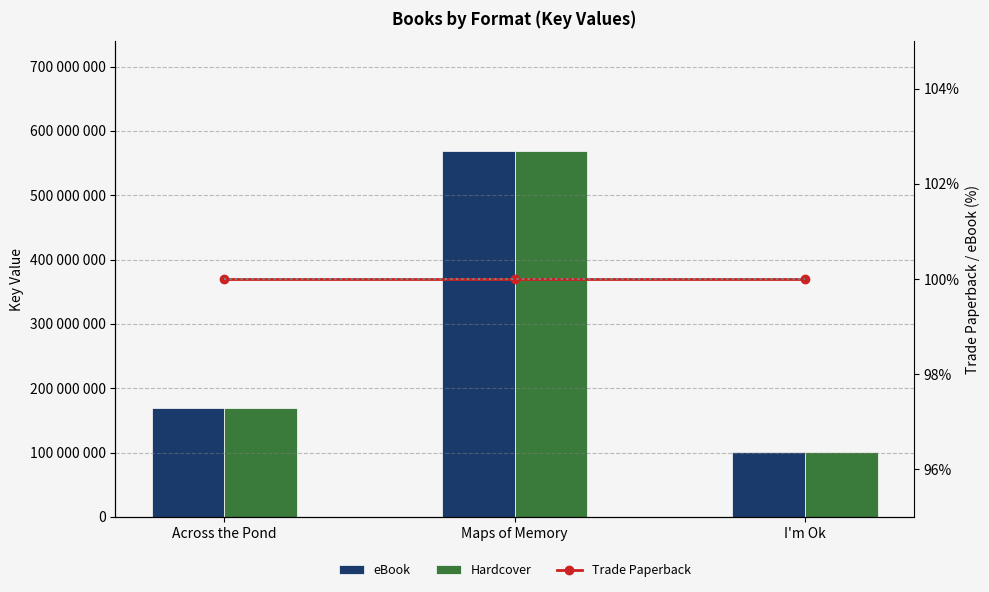

Reading left to right, transcribe all the data shown in this chart.

eBook: Across the Pond=169430133	Maps of Memory=568890322	I'm Ok=100365056
Hardcover: Across the Pond=169430133	Maps of Memory=568890322	I'm Ok=100365056
Trade Paperback: Across the Pond=100	Maps of Memory=100	I'm Ok=100